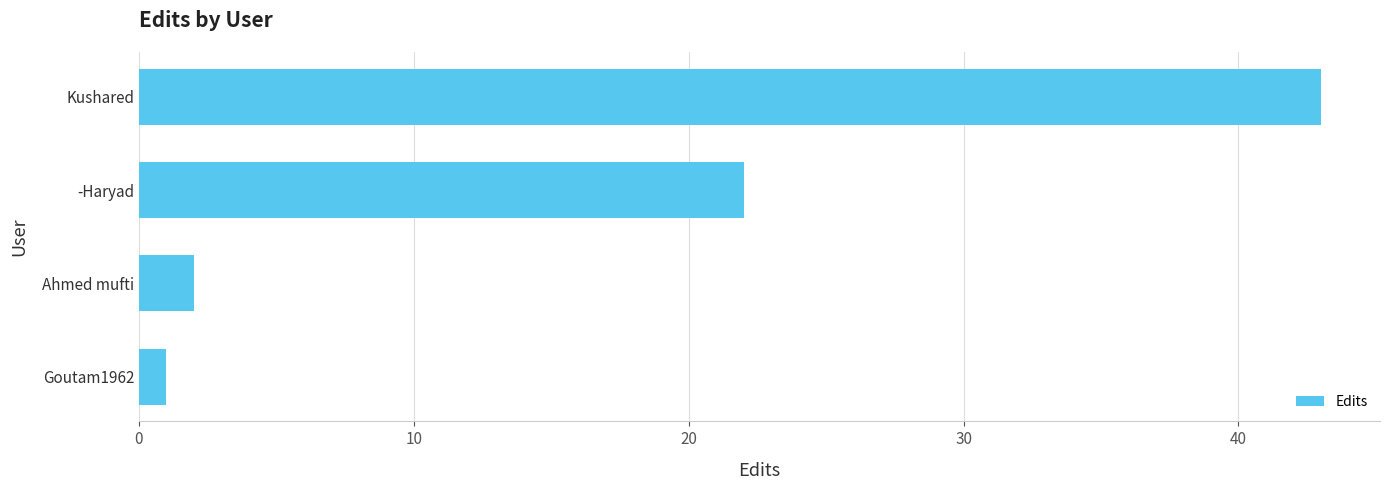

Are the bars horizontal?

Yes